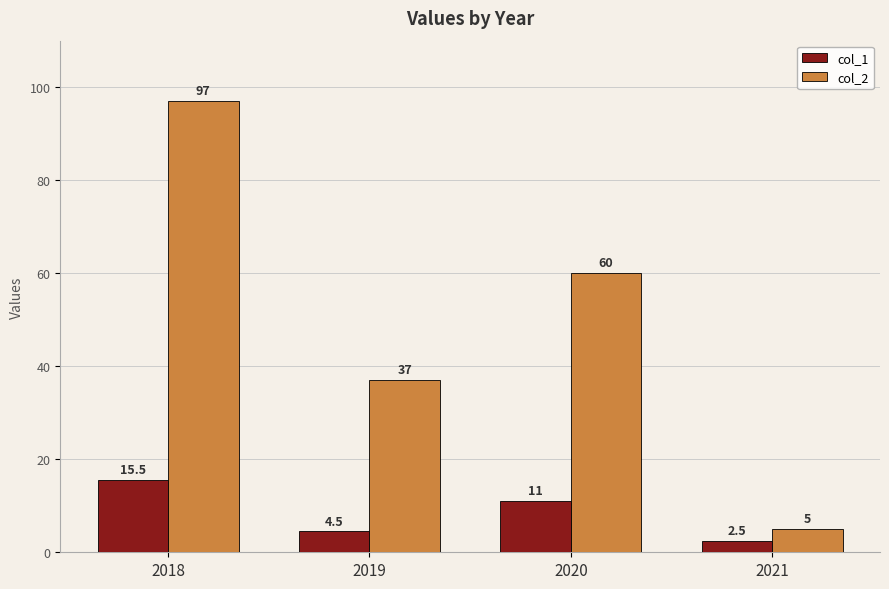

Is it true that col_1 equals 11.0 at 2020?

True